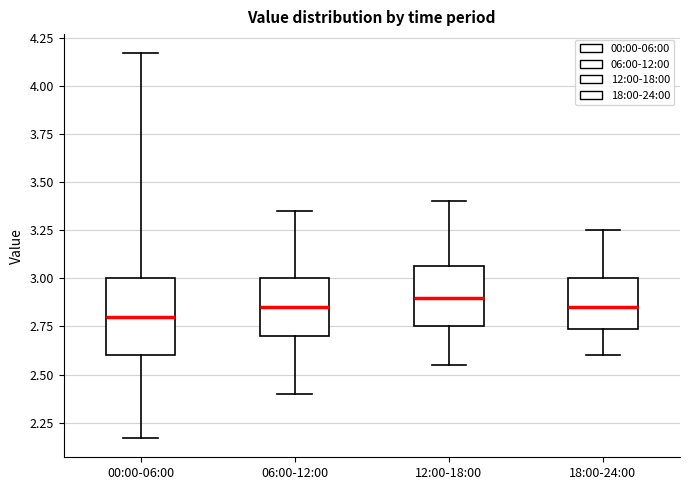

Reading left to right, read every box against the y-axis: the position of its median line, the range the box covers, and the ends of its whiskers. The values are not printed on the chart, so give them approximately, as read against the axis.

00:00-06:00: median 2.80, box 2.60 to 3.00, whiskers 2.15 to 4.15
06:00-12:00: median 2.85, box 2.70 to 3.00, whiskers 2.40 to 3.35
12:00-18:00: median 2.90, box 2.75 to 3.05, whiskers 2.55 to 3.40
18:00-24:00: median 2.85, box 2.75 to 3.00, whiskers 2.60 to 3.25